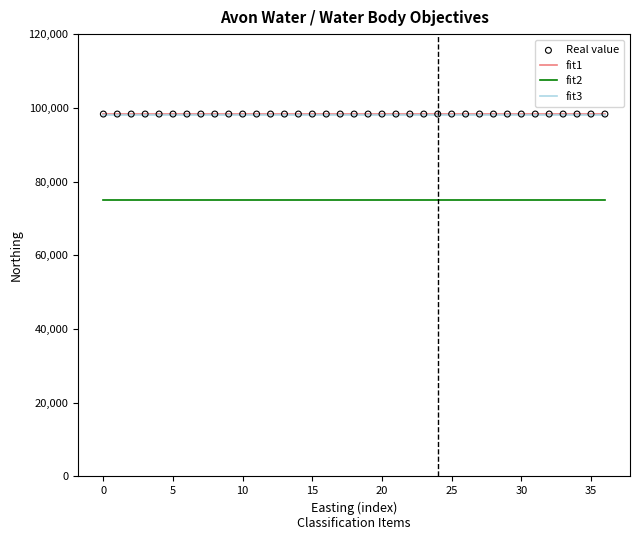

What is the maximum value shown in the chart?

98316